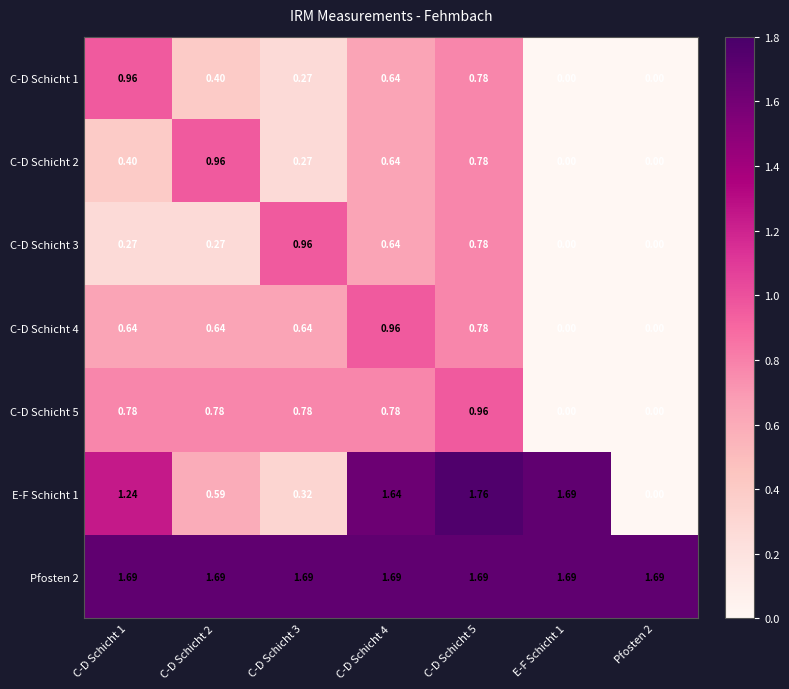

At how many categories does at least one series exceed 1?

7